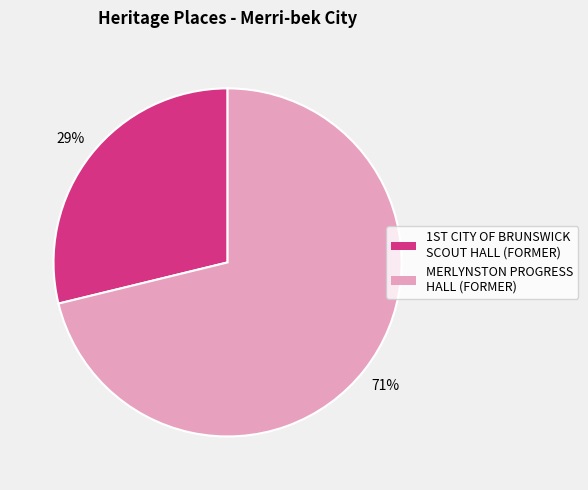

Which category has the smallest portion of the pie?

1ST CITY OF BRUNSWICK SCOUT HALL (FORMER)